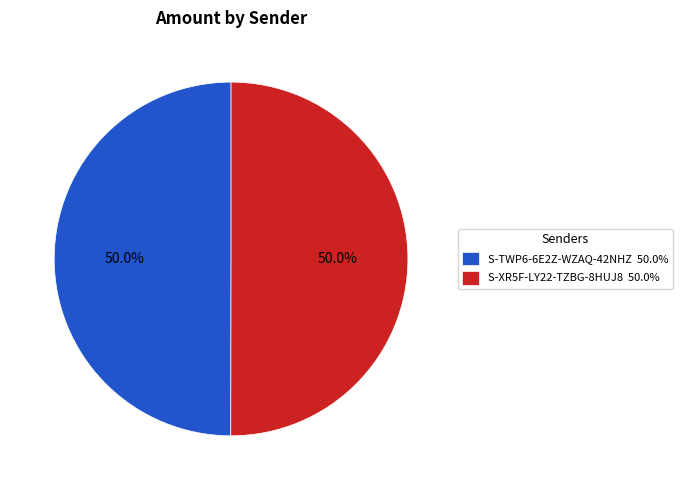

What is the ratio of the value at S-XR5F-LY22-TZBG-8HUJ8 50.0% to the value at S-TWP6-6E2Z-WZAQ-42NHZ 50.0%?

1.0